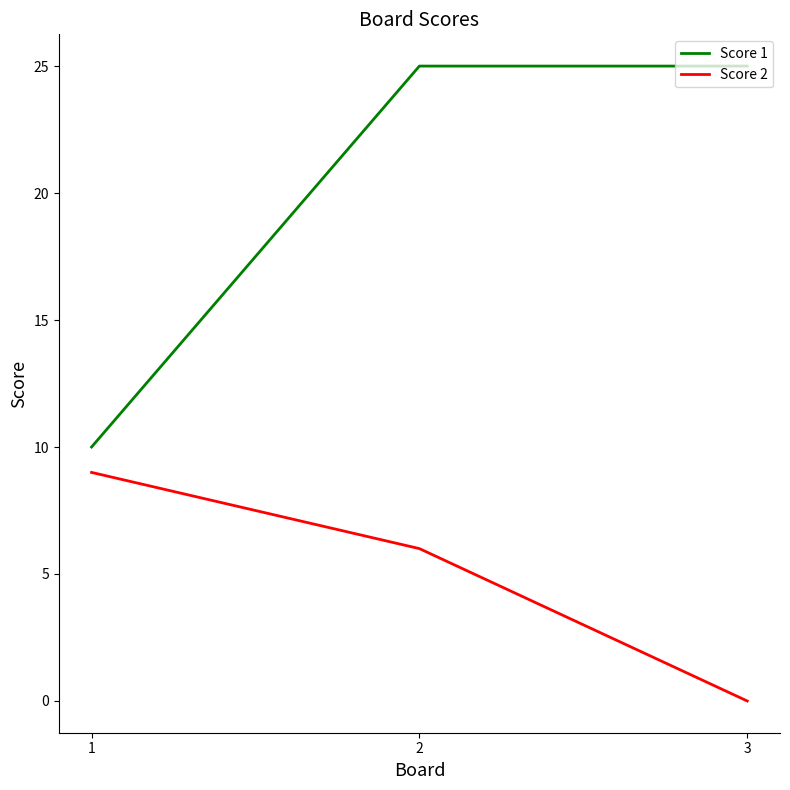

What is the difference between the Score 2 values at 2 and 1?

3